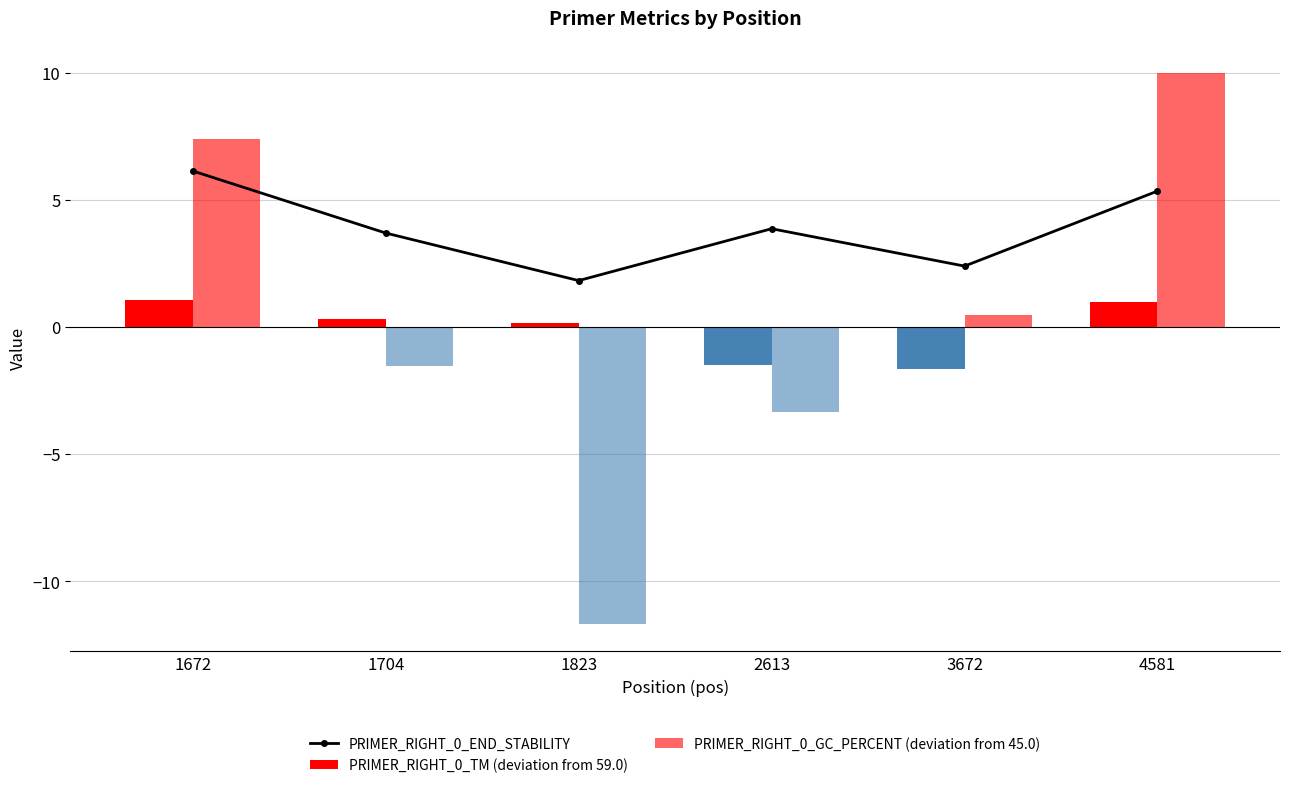

Which has a higher value, 4581 or 1823?

4581